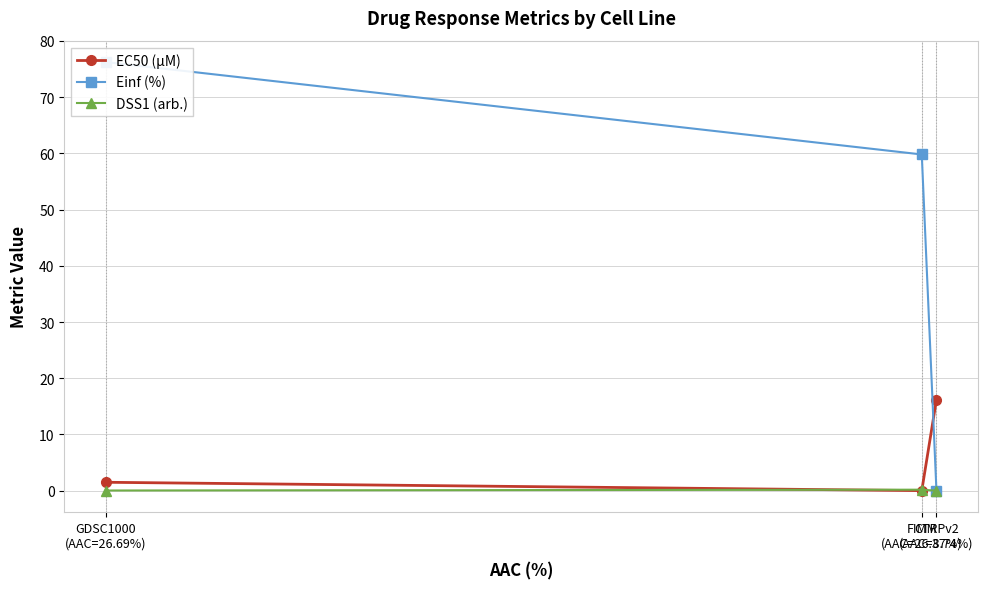

Reading right to left, extract all data points from this chart.

EC50 (µM): 16.2	0.0	1.5
Einf (%): 0.0	59.8	76.2
DSS1 (arb.): 0.0	0.2	0.0